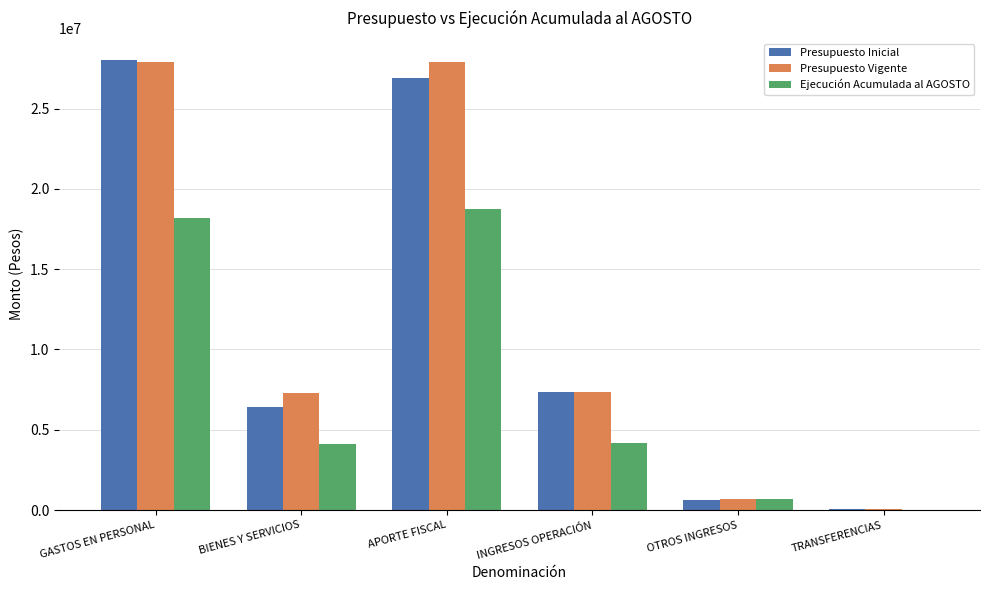

Is it true that Ejecución Acumulada al AGOSTO equals 6139367 at APORTE FISCAL?

False